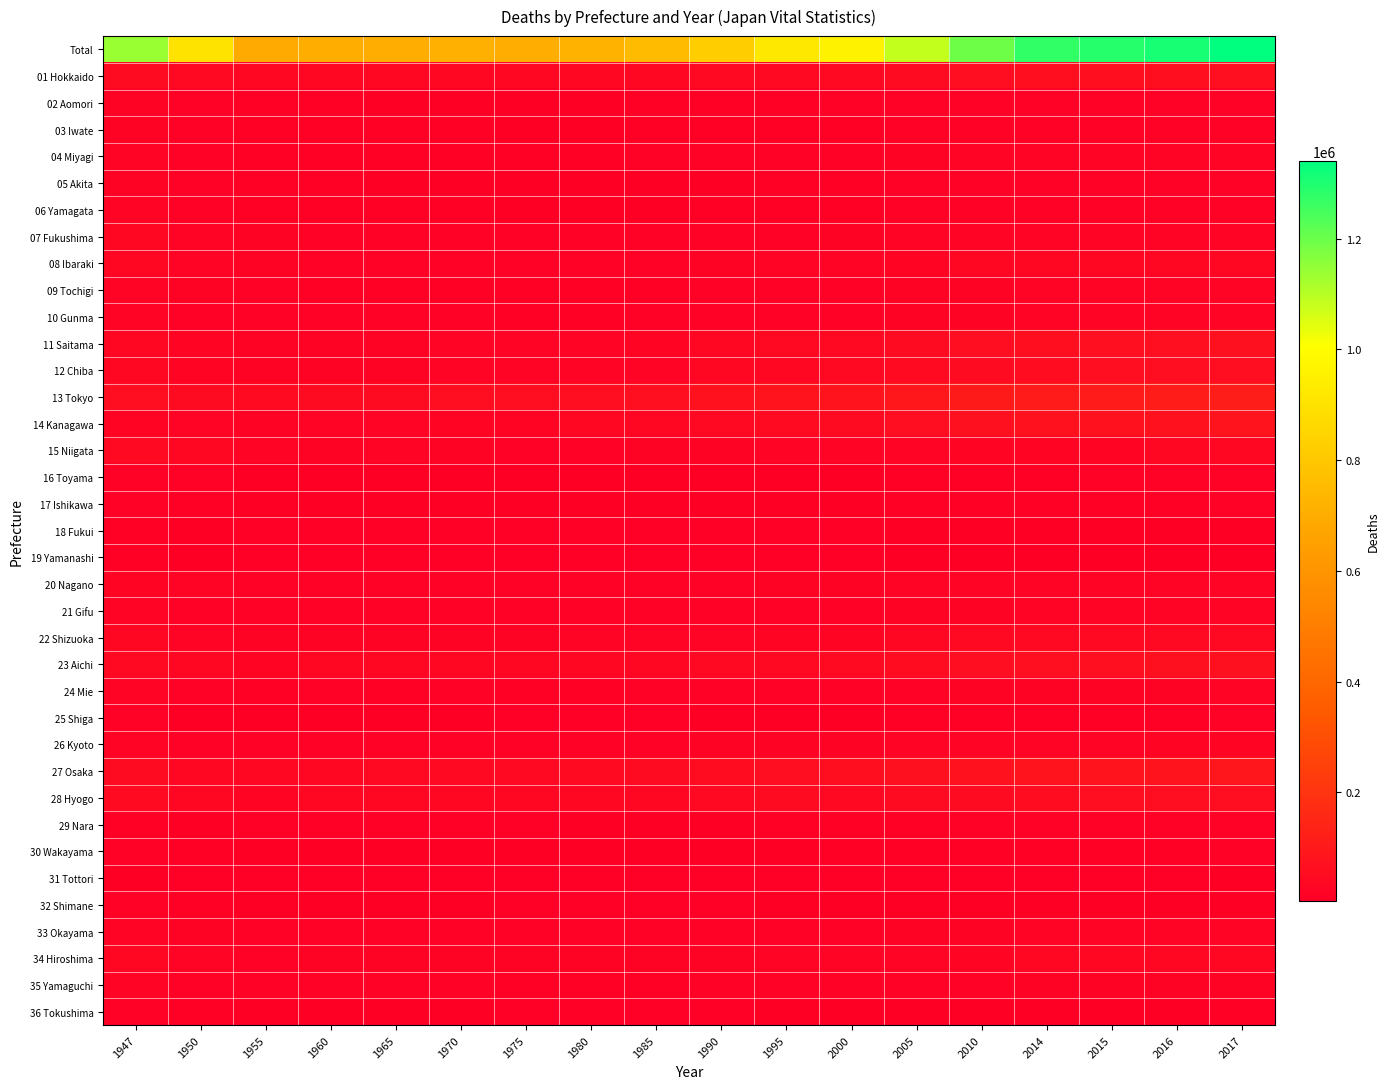

Which series has the widest spread of values?

Total